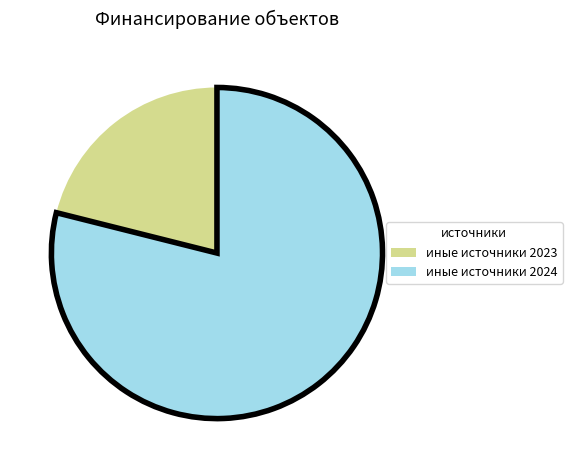

Is there any slice that represents more than half of the pie?

Yes